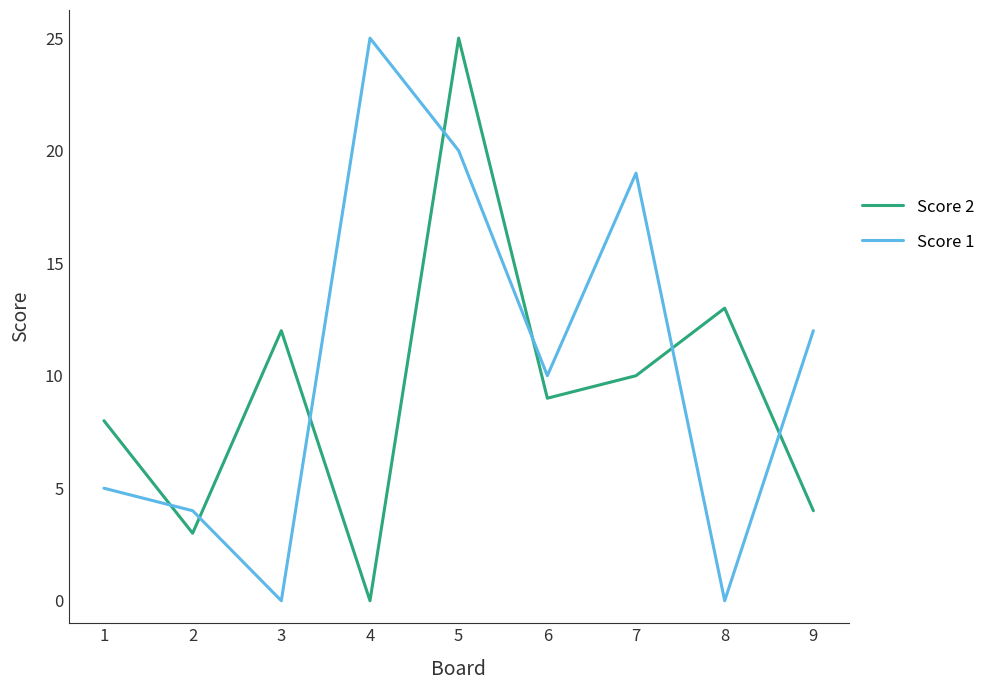

Where do Score 1 and Score 2 first cross each other?

1 and 2